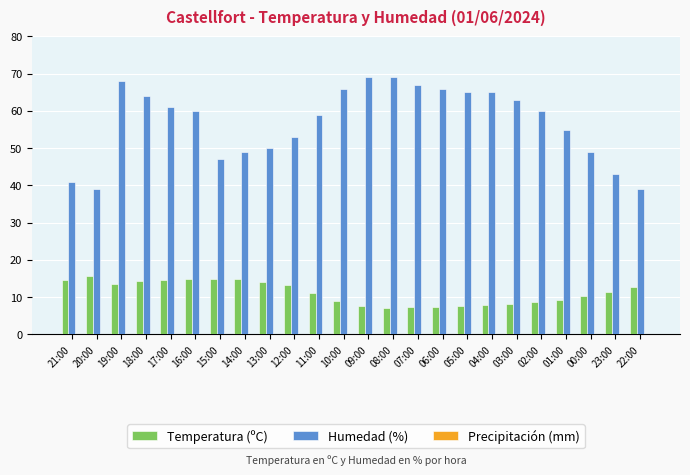

Rank the series at 20:00 from highest to lowest value.

Humedad (%), Temperatura (ºC)